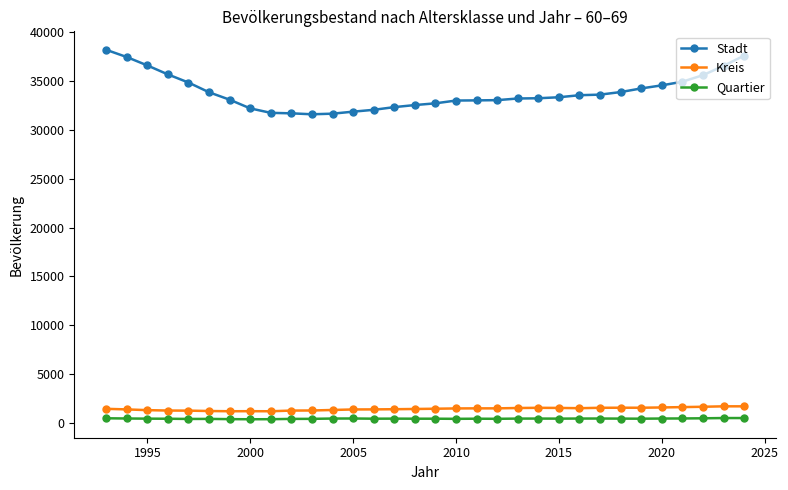

Which series has the largest total across all categories?

Stadt